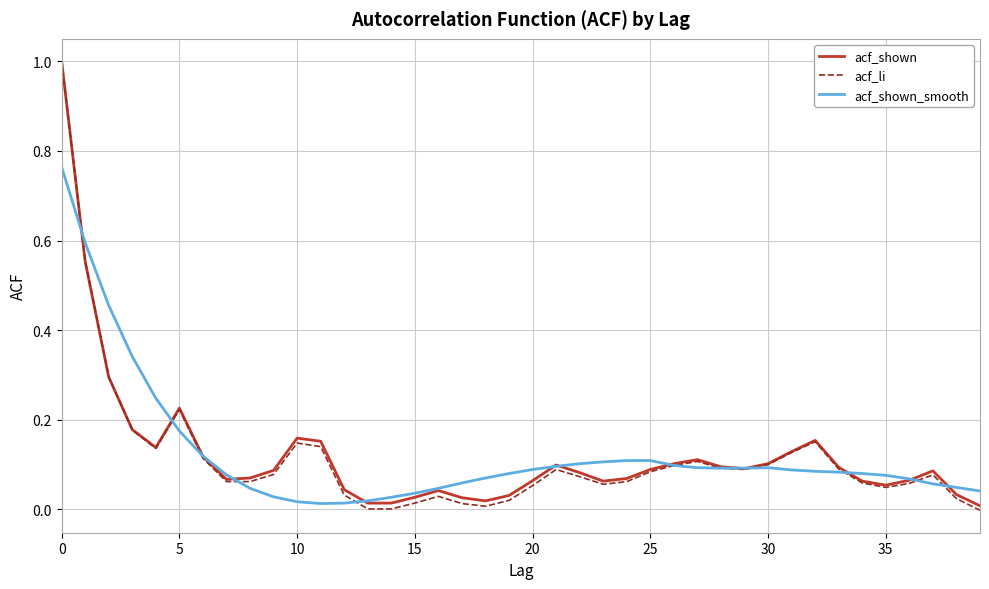

What is the greatest value displayed?

1.0